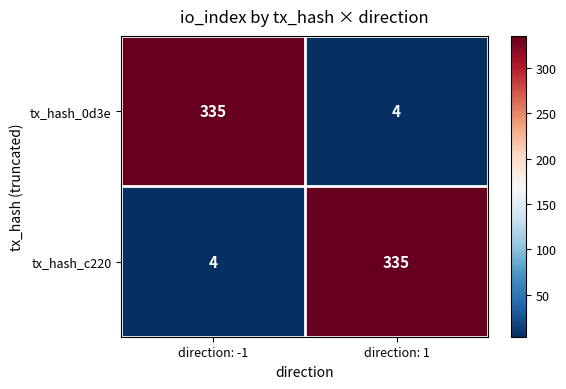

How many categories are shown in the chart?

2